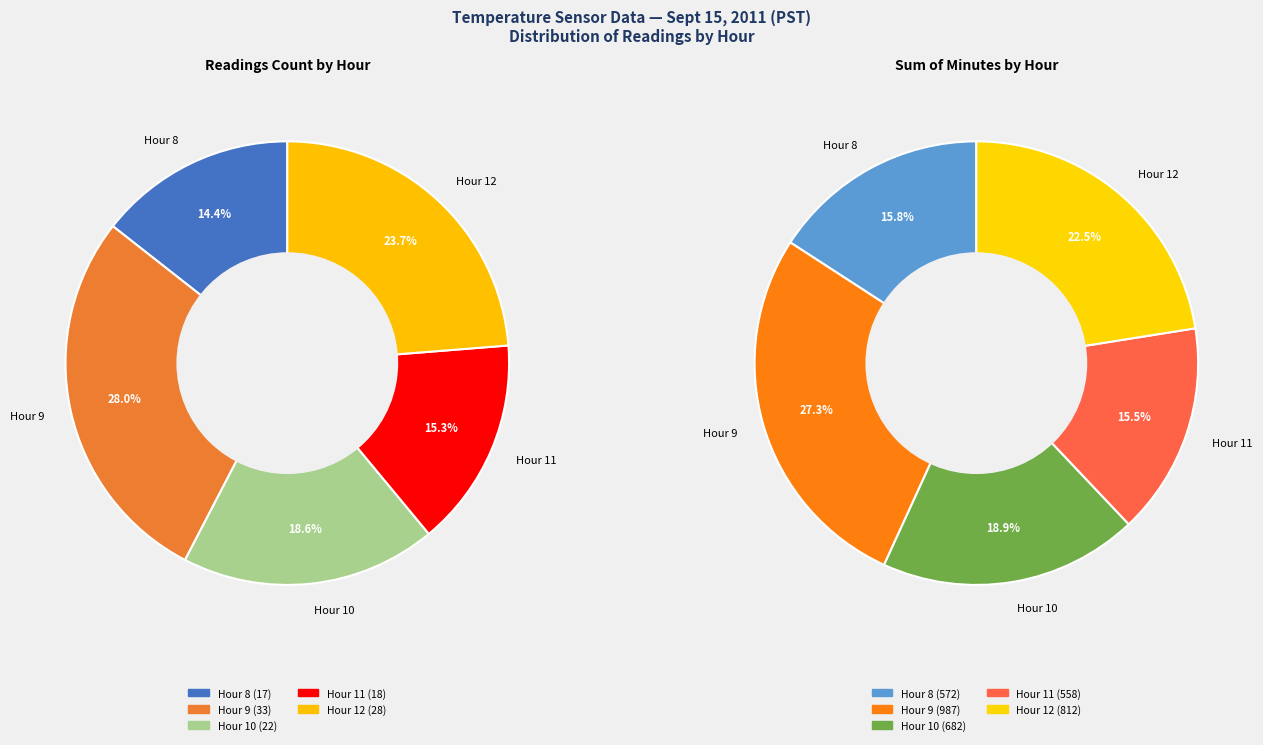

Between Hour 11 and Hour 10, which is larger?

Hour 10